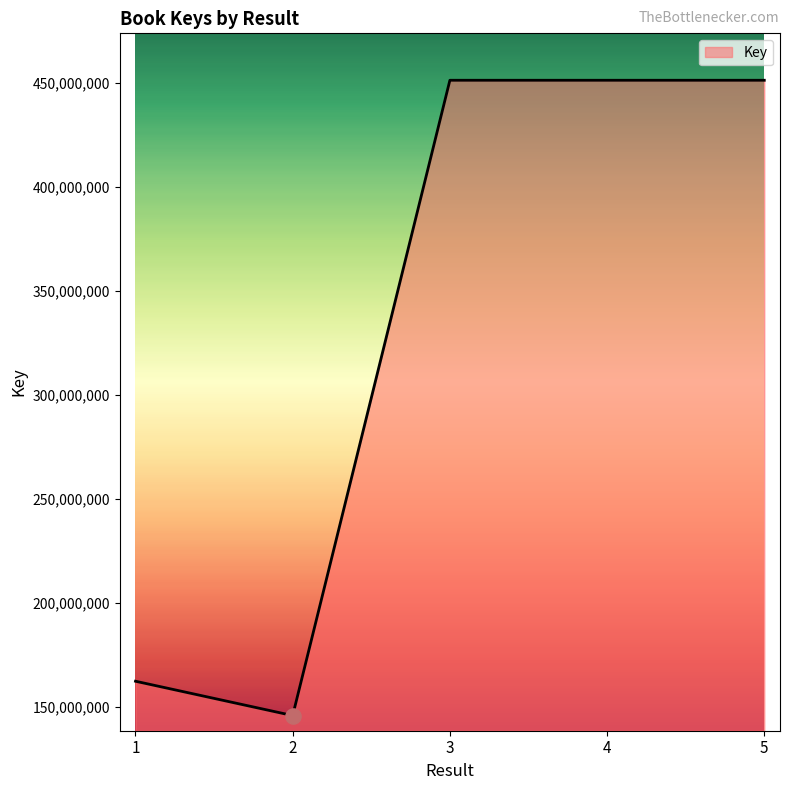

What is the change in value from 4 to 5?

-304